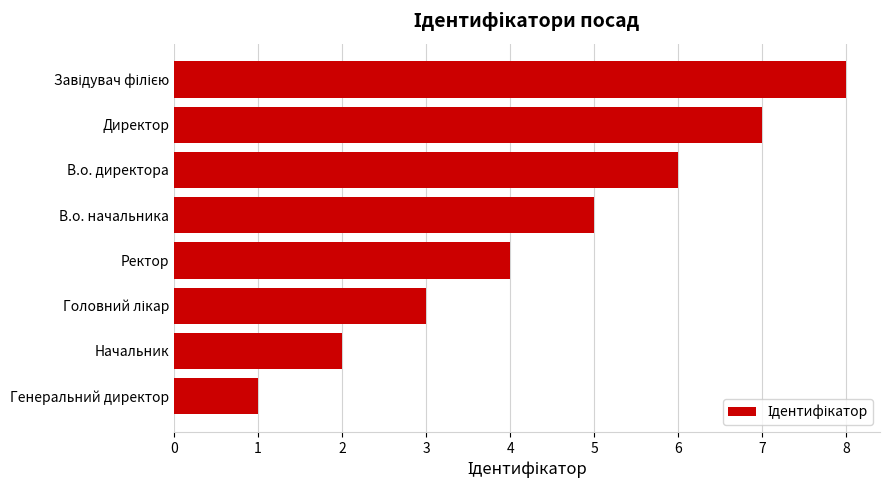

How many bars are there in total?

8